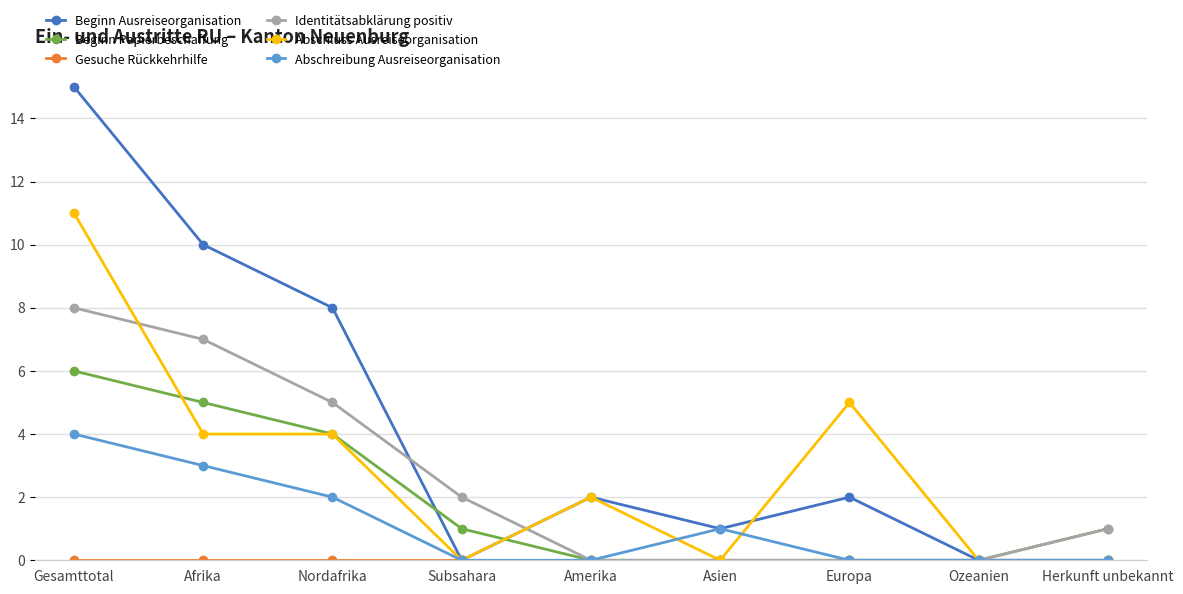

How many values in the Beginn Ausreiseorganisation series are below 2?

4